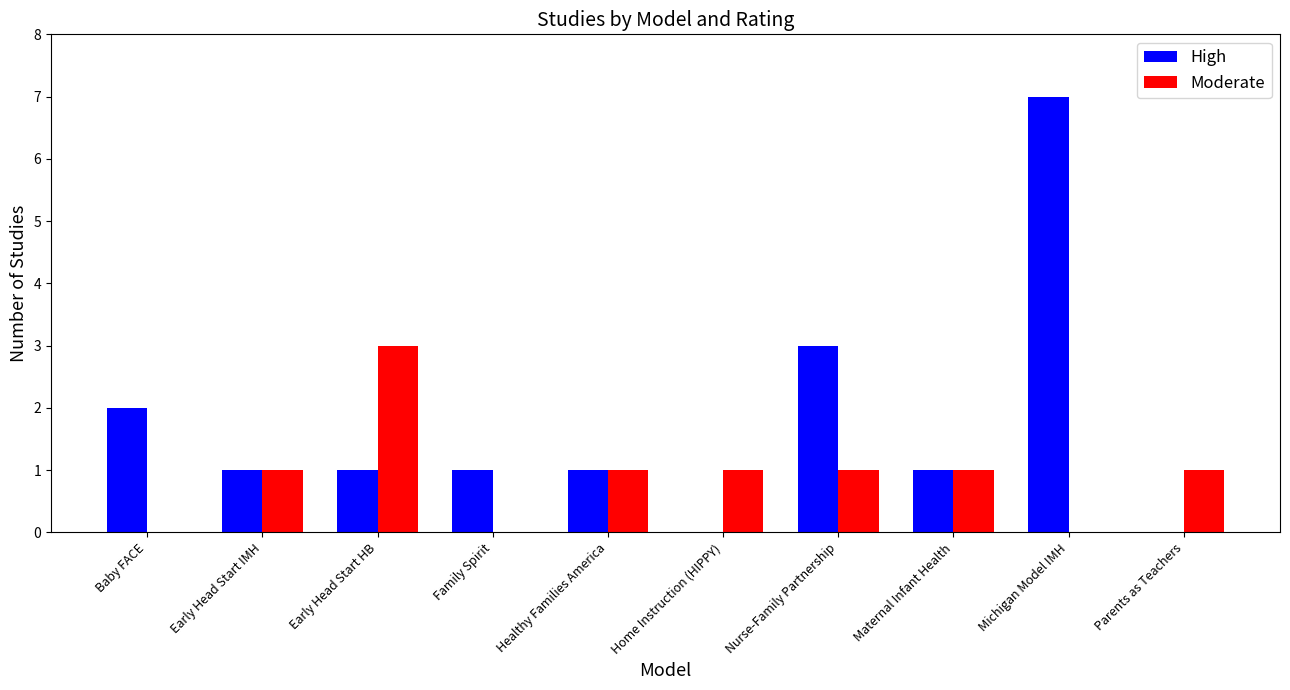

Which series has the widest spread of values?

High